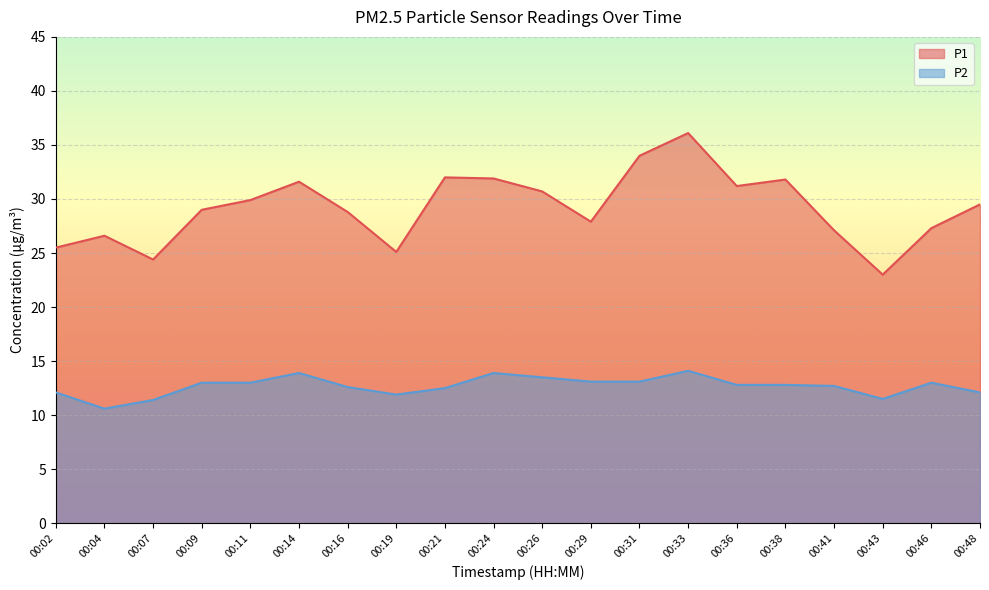

In P2, how many points are higher than both neighbors (excluding endpoints)?

4